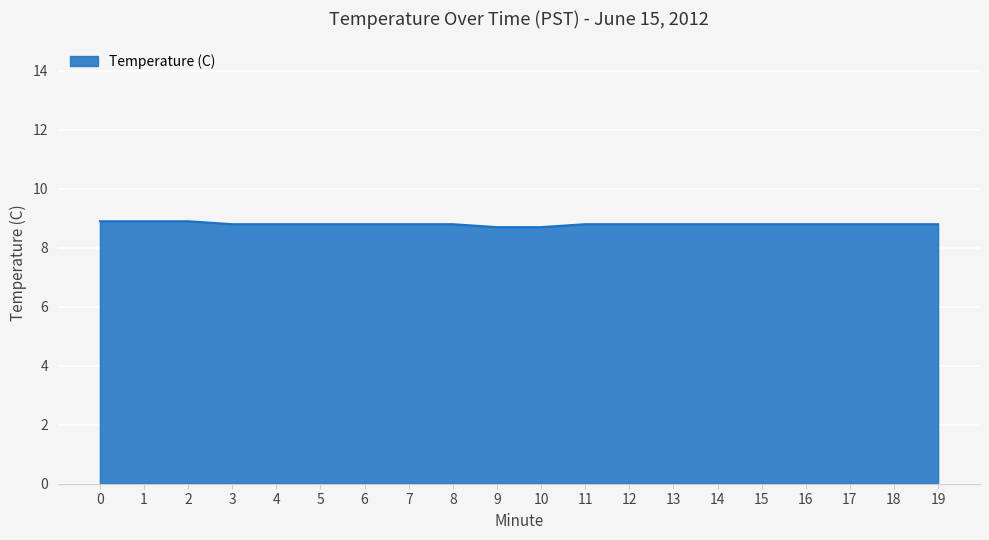

Reading left to right, extract all data points from this chart.

0=8.9	1=8.9	2=8.9	3=8.8	4=8.8	5=8.8	6=8.8	7=8.8	8=8.8	9=8.7	10=8.7	11=8.8	12=8.8	13=8.8	14=8.8	15=8.8	16=8.8	17=8.8	18=8.8	19=8.8